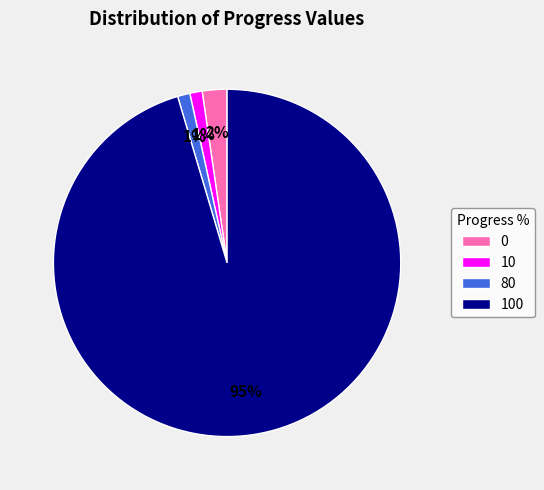

Count the number of slices in the pie.

4